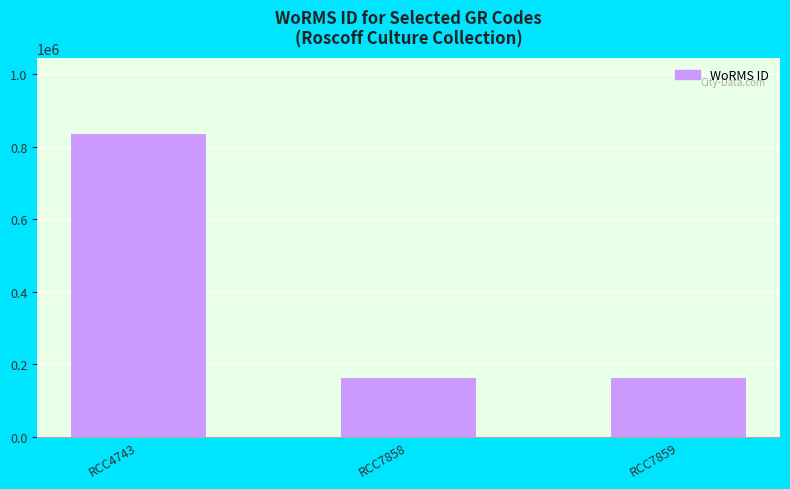

What is the smallest value displayed?

163968